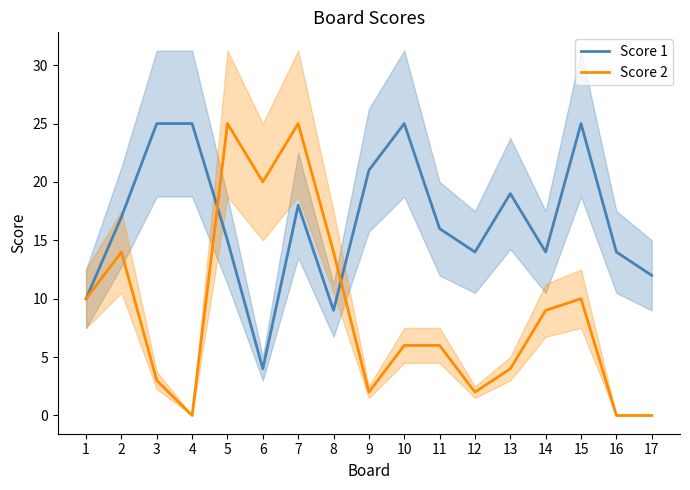

Where is Score 1 nearest to the value 14?

12